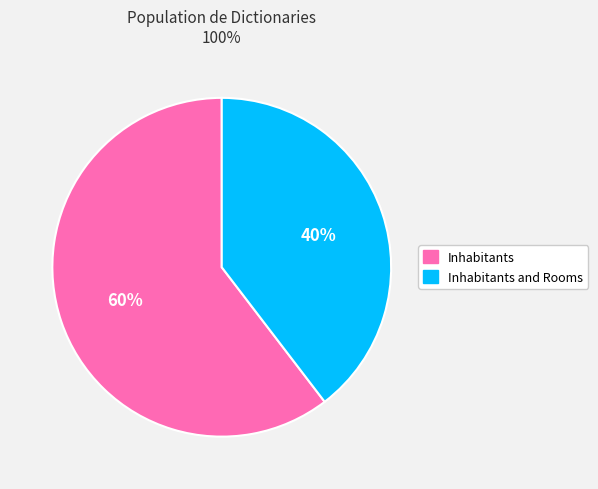

Which slice represents more than half of the pie?

Inhabitants